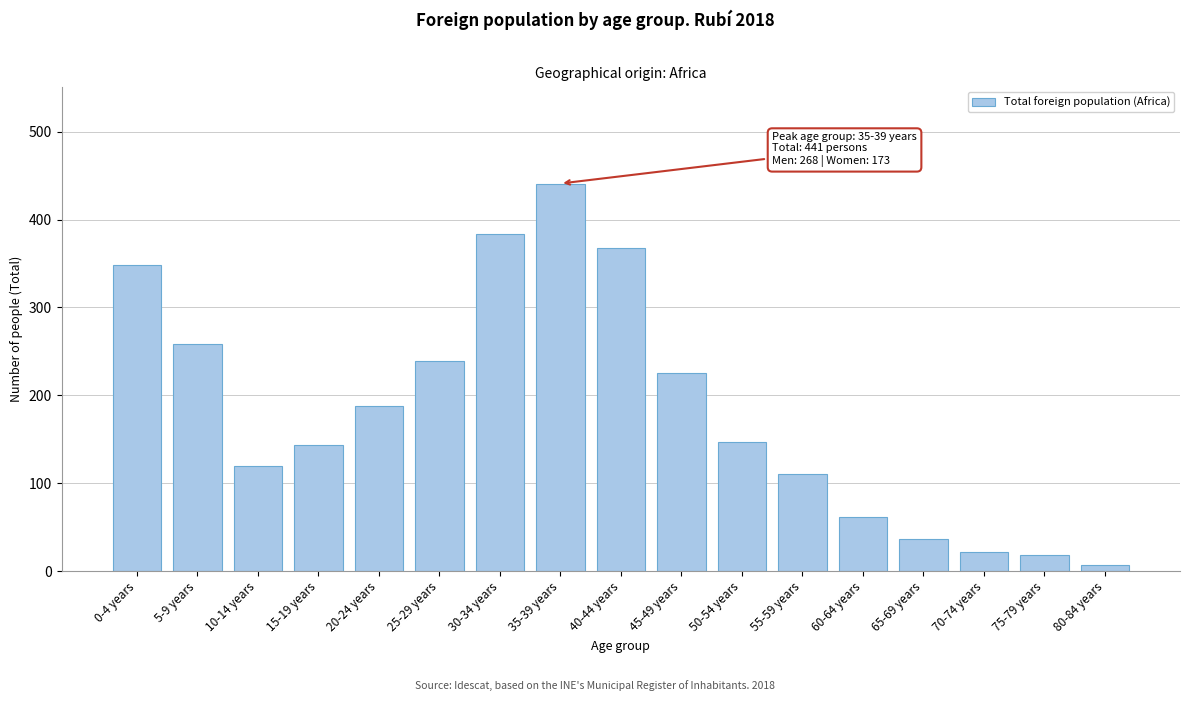

Reading left to right, what are all the values shown in this chart?

0-4 years=348	5-9 years=258	10-14 years=119	15-19 years=144	20-24 years=188	25-29 years=239	30-34 years=384	35-39 years=441	40-44 years=368	45-49 years=225	50-54 years=147	55-59 years=110	60-64 years=61	65-69 years=36	70-74 years=22	75-79 years=18	80-84 years=7